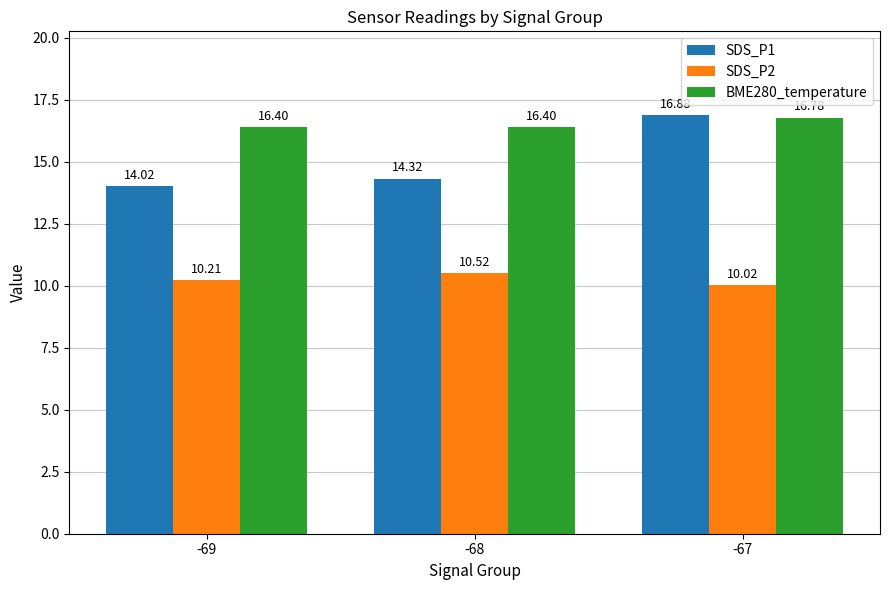

At how many categories does at least one series exceed 12?

3